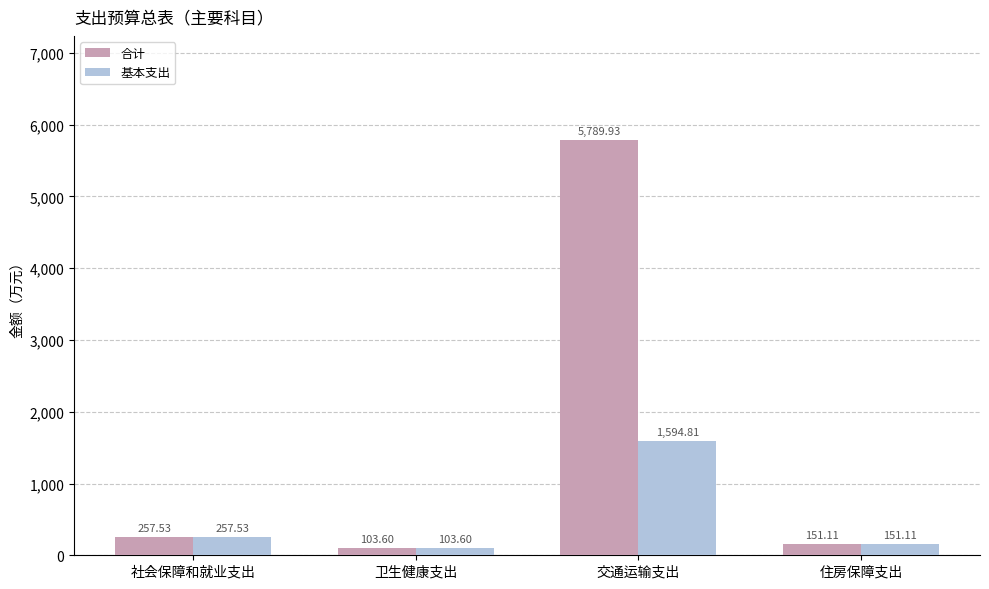

What is the label of the 1st bar from the left?

社会保障和就业支出